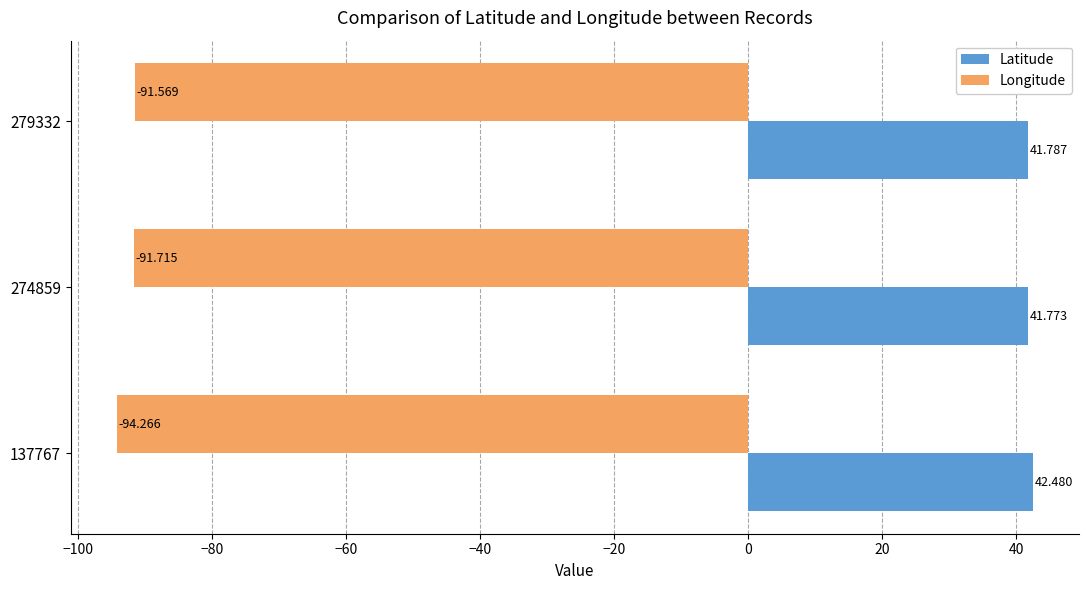

What is the difference between the maximum and minimum values in the Latitude series?

0.7